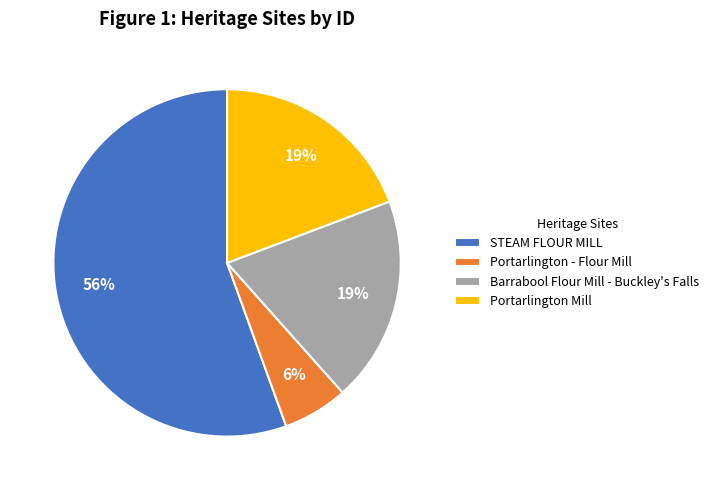

Does Portarlington - Flour Mill account for over 50% of the chart?

No